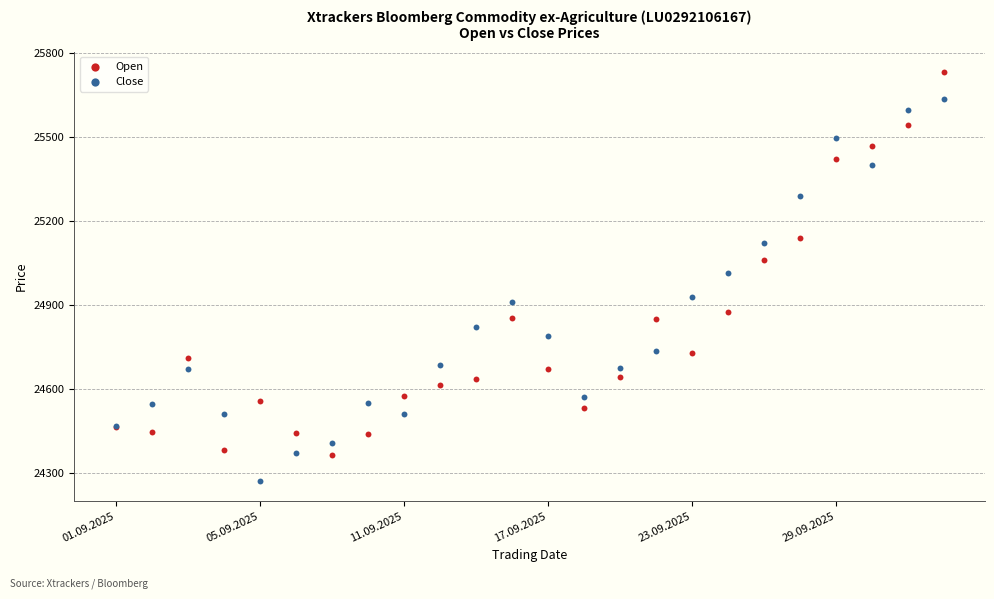

Which series contains the highest Y value?

Open